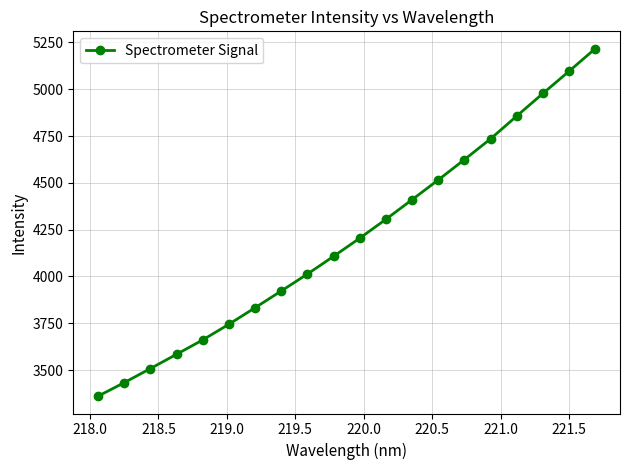

What is the value of the 18th point from the left?

4977.7